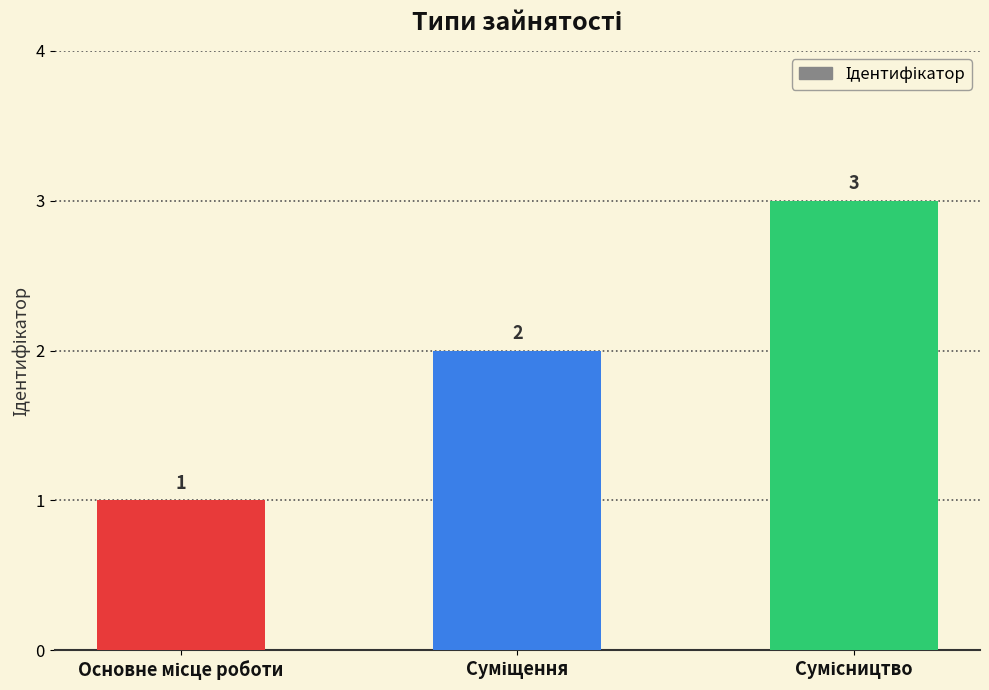

How many data points does each series have?

3